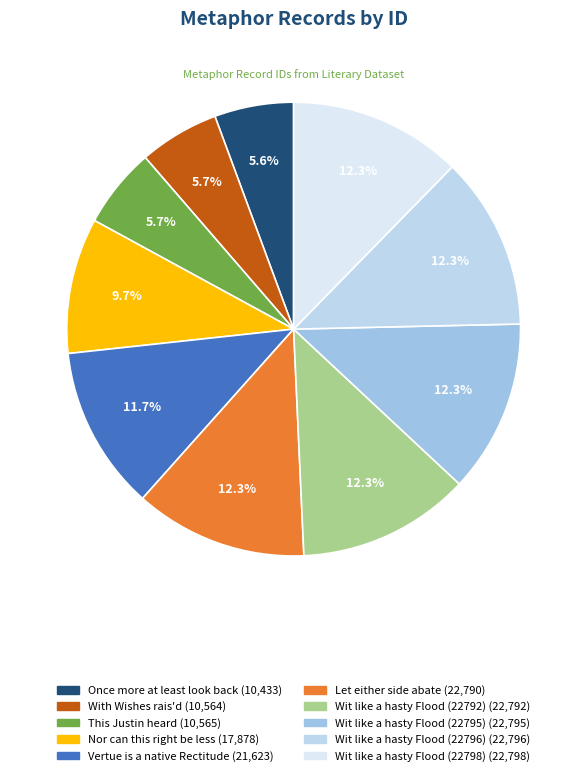

Count the number of slices in the pie.

10